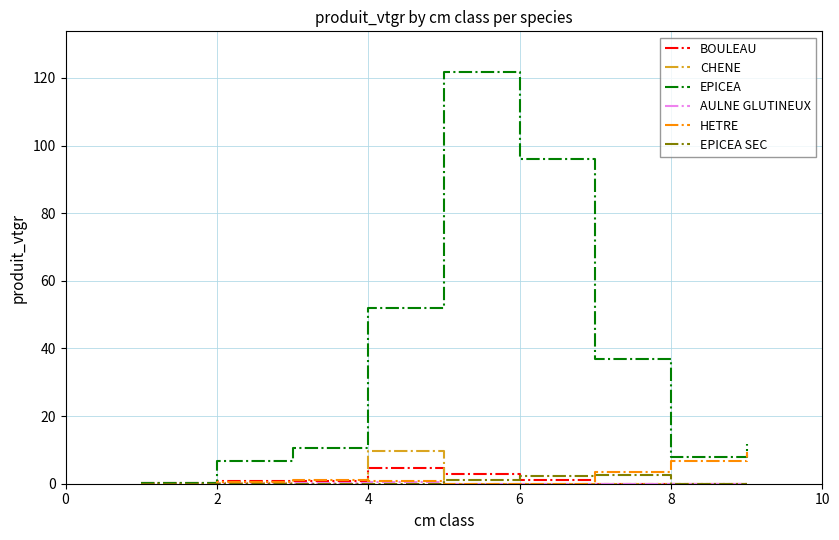

Which series has the largest total across all categories?

EPICEA